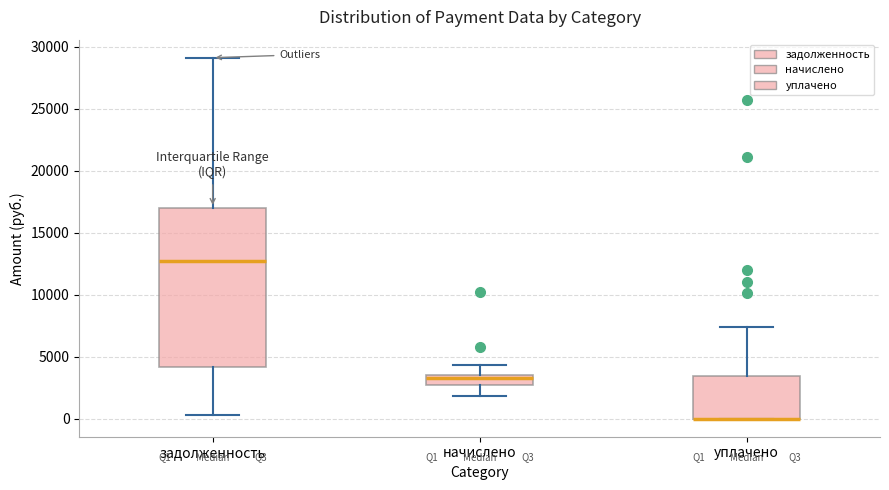

Where does the lower whisker of the box for задолженность end on the y-axis? The values are not printed on the chart, so give them approximately, as read against the axis.

500